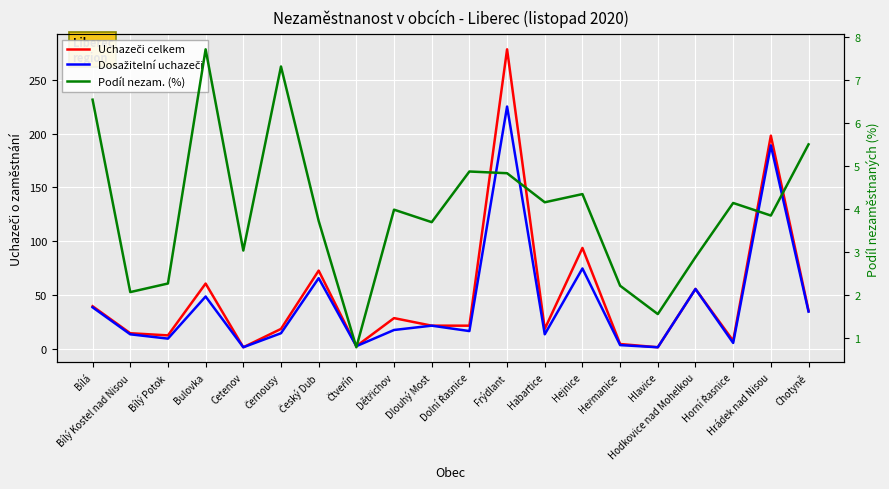

The value of Podíl nezam. (%) at Bílý Potok is 0.8. True or false?

False